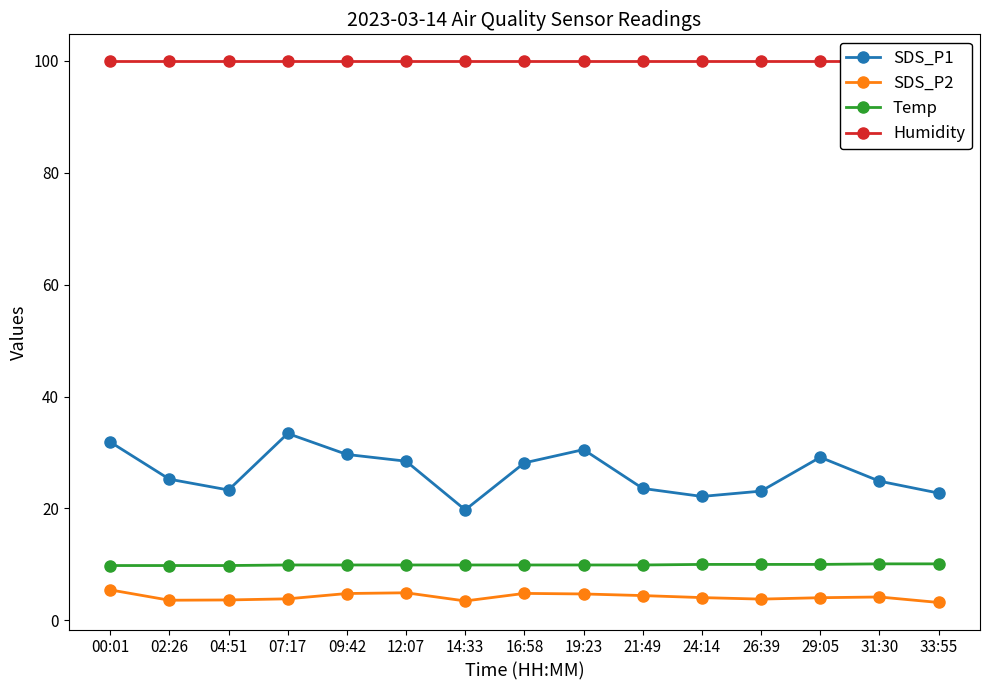

At how many categories does at least one series exceed 19?

15